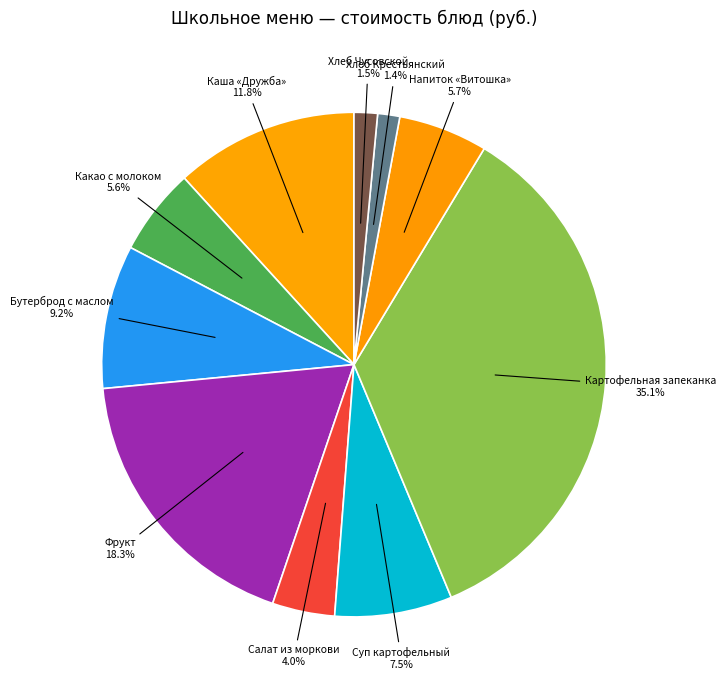

Which has a higher value, Какао с молоком or Хлеб Крестьянский?

Какао с молоком